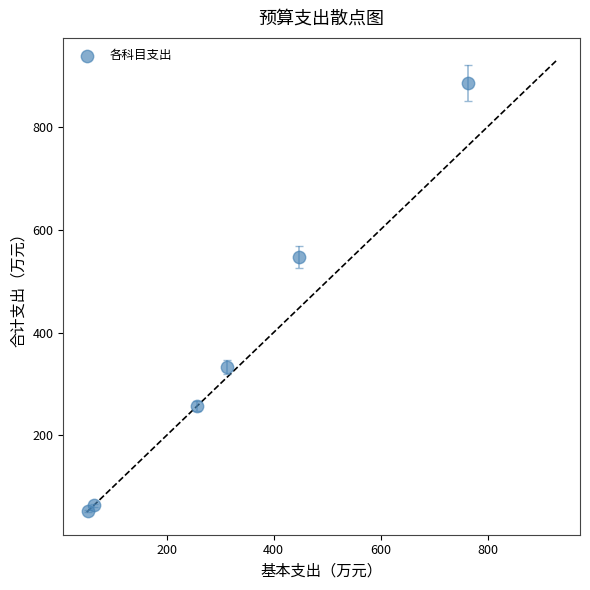

What is the range of X values (max minus min)?

708.8